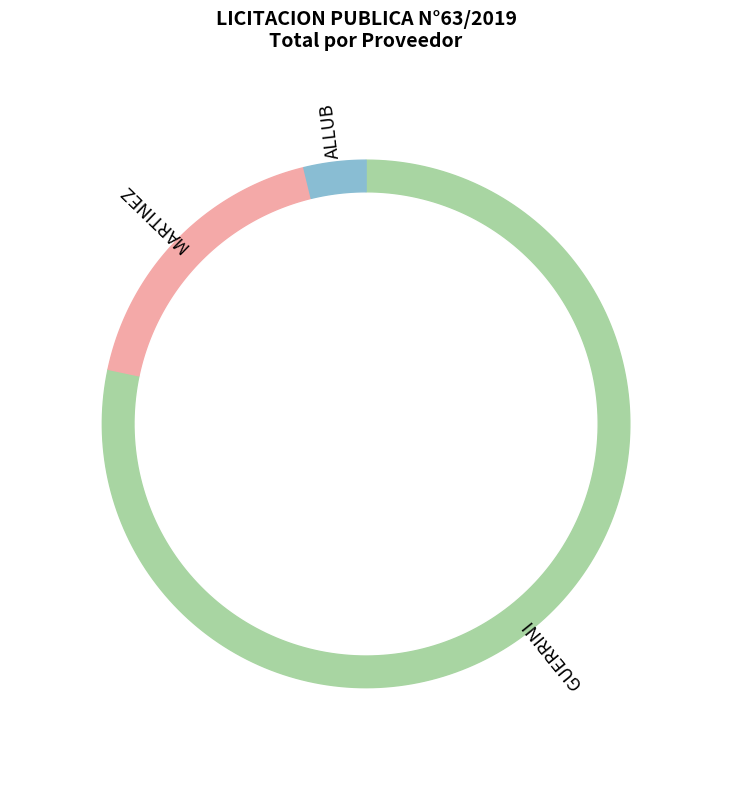

Combined, do 1 and 5 account for over 50%?

No